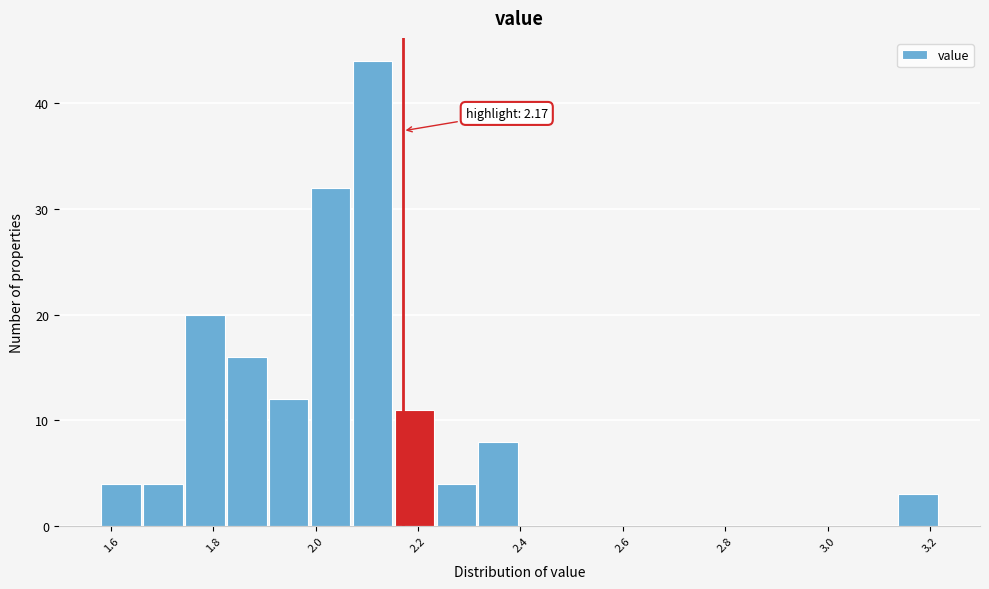

Which range on the x-axis has the tallest bar?

2.072 to 2.154